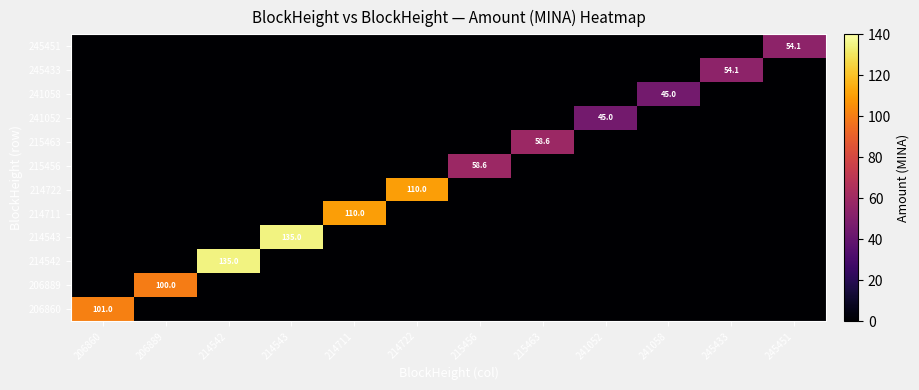

Which label corresponds to the largest value in the chart?

214542